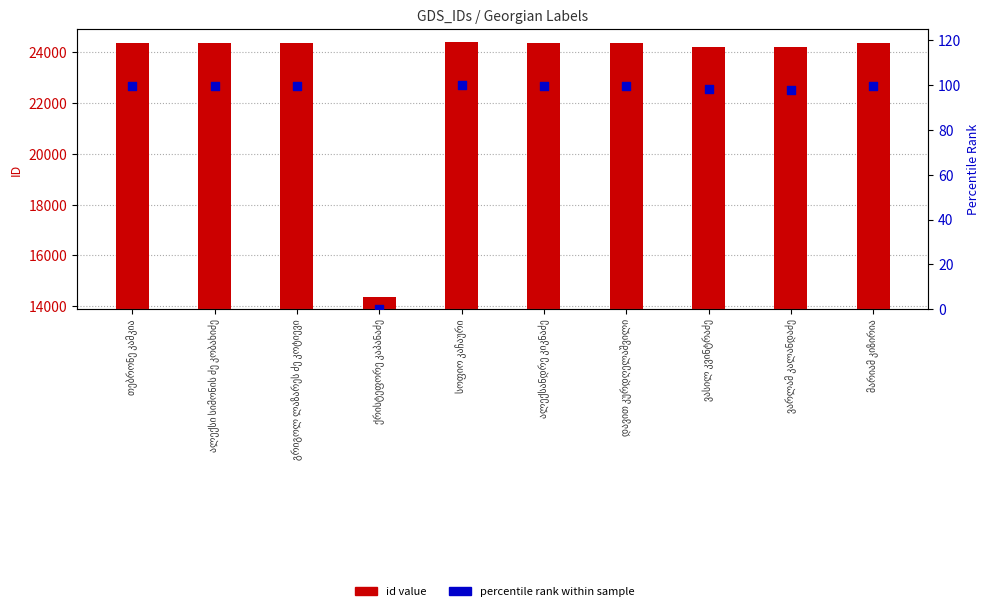

What are all the series names shown in the legend?

id value, percentile rank within sample